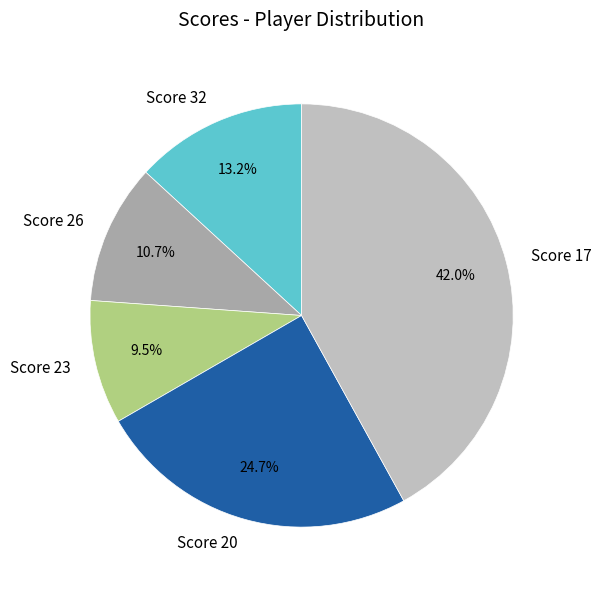

Which has a higher value, Score 23 or Score 20?

Score 20